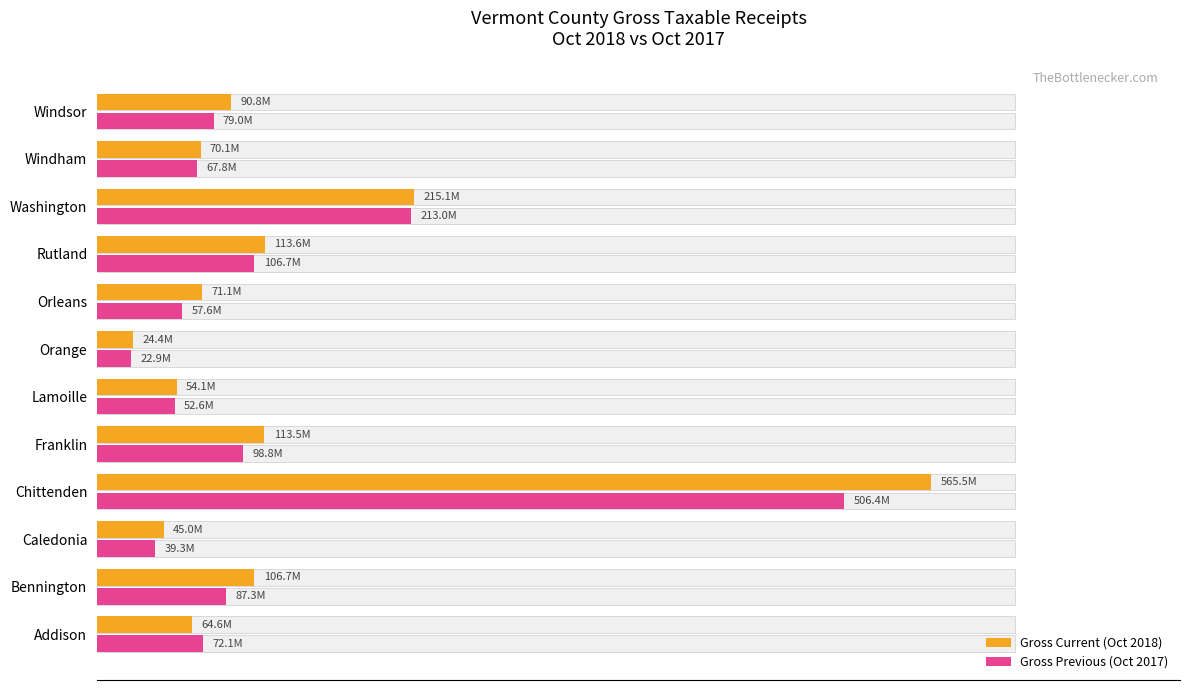

How many bars are there in each group?

2